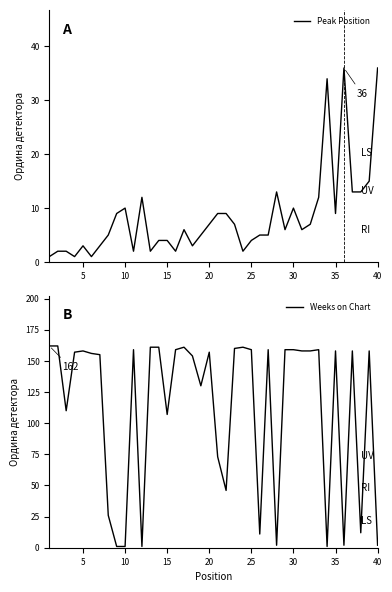

How many categories are shown in the chart?

40